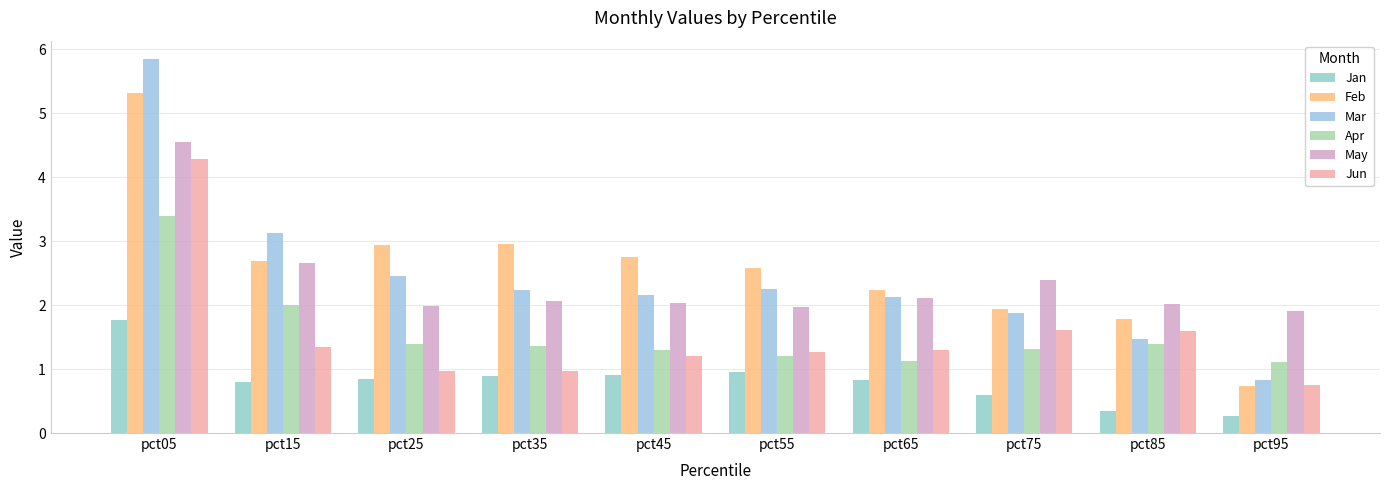

What is the average value of the May series?

2.4